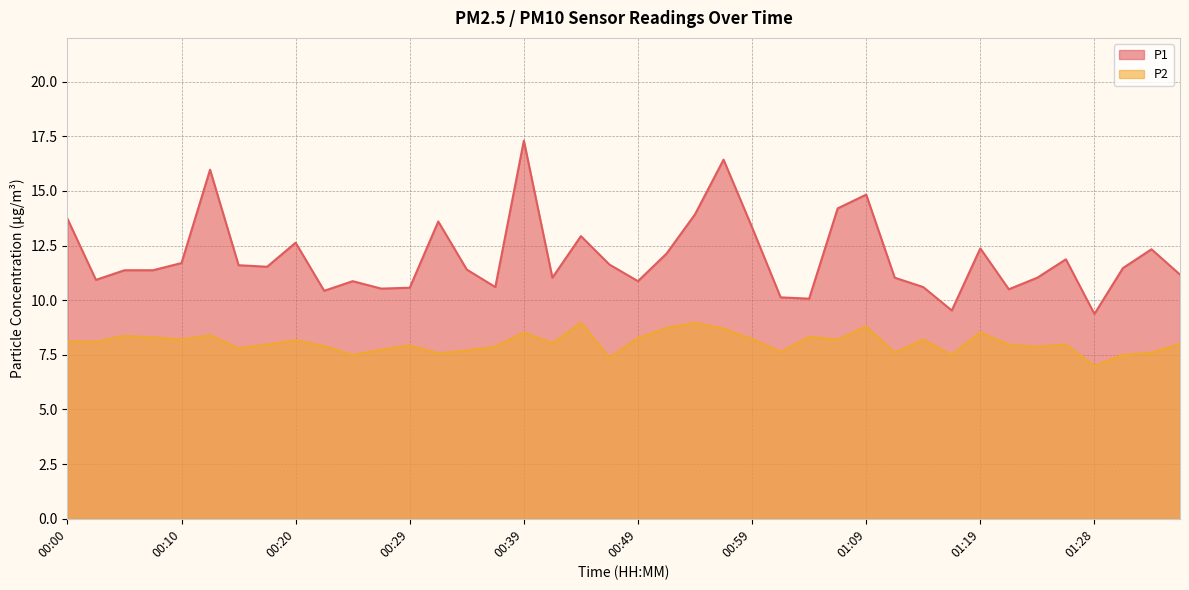

What is the difference between the P2 values at 00:29 and 01:11?

0.3